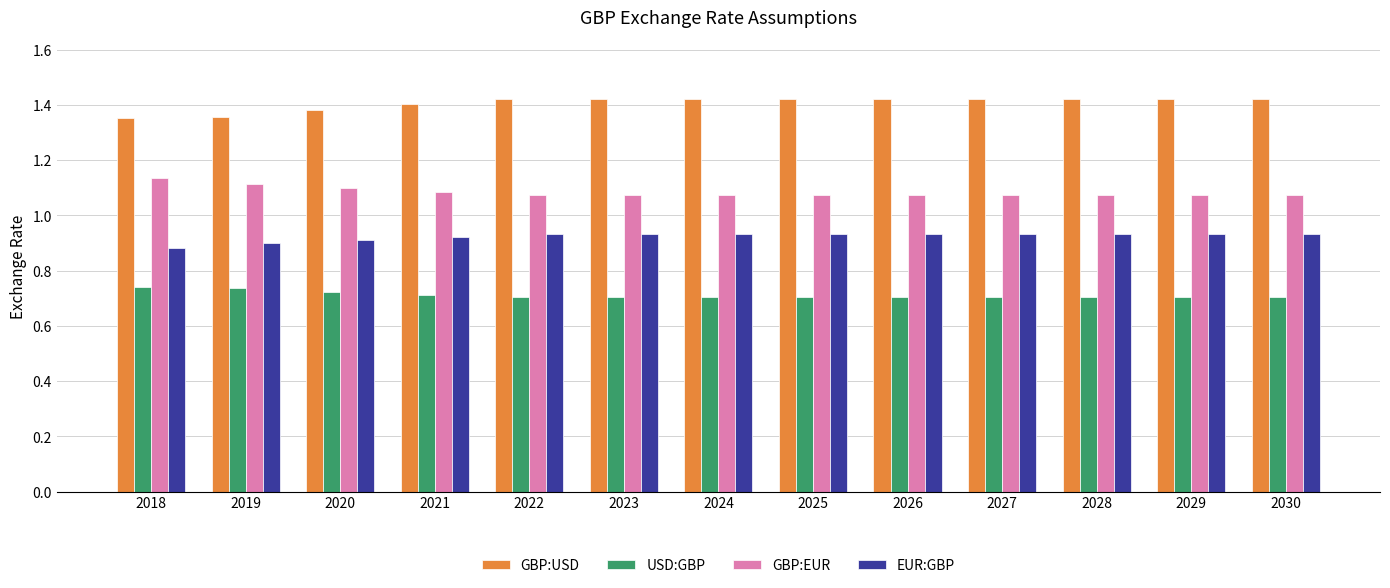

At 2021, list the series in order from largest to smallest.

GBP:USD, GBP:EUR, EUR:GBP, USD:GBP